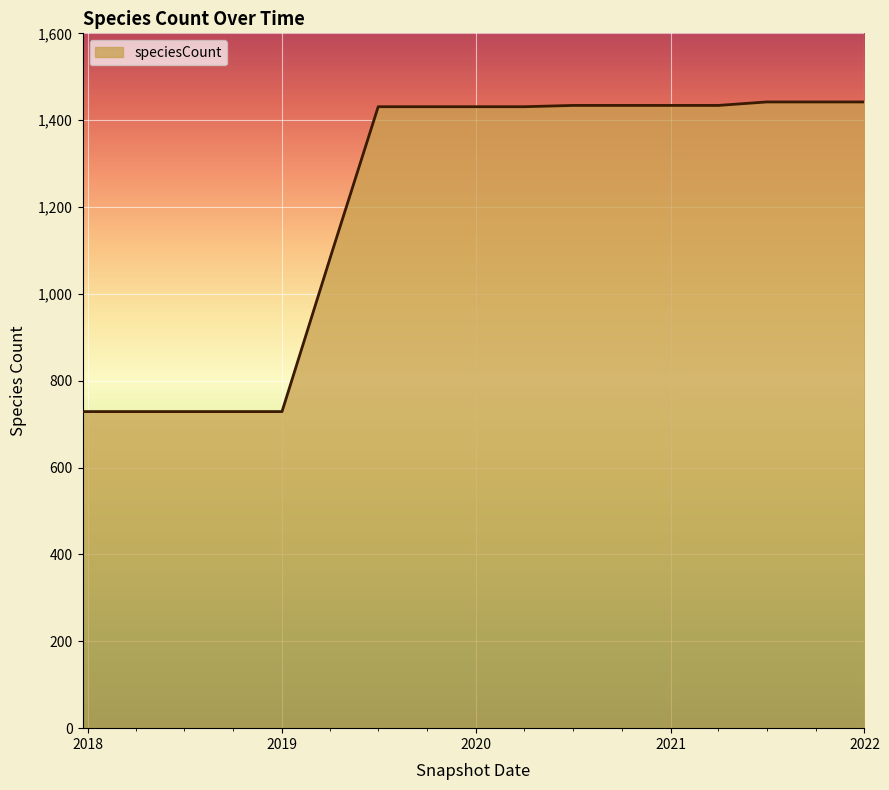

What is the minimum value shown in the chart?

729